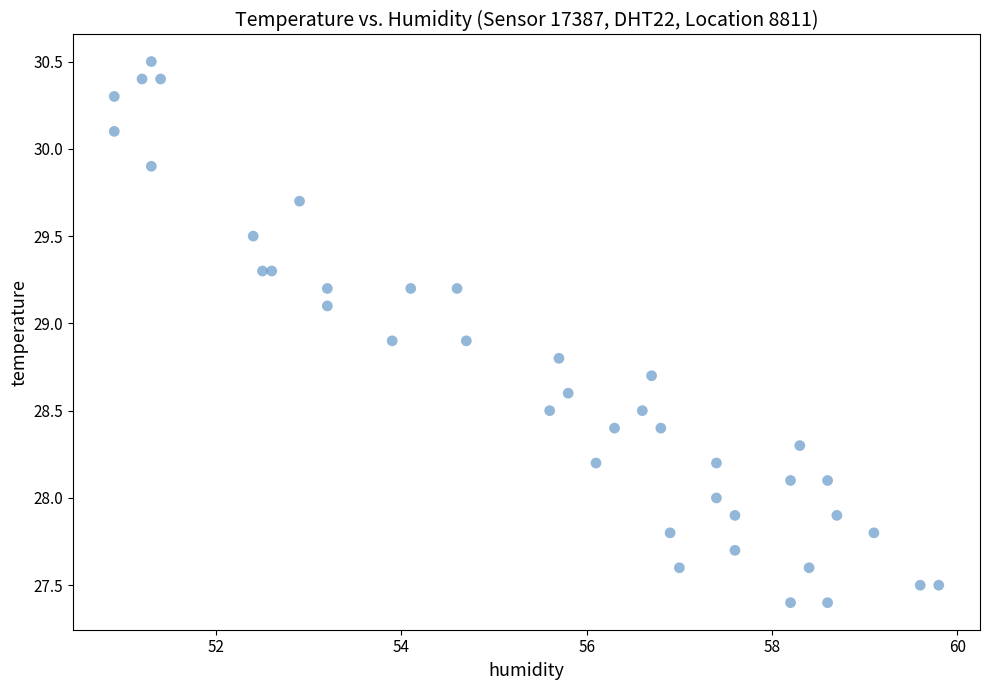

What is the range of X values (max minus min)?

8.9